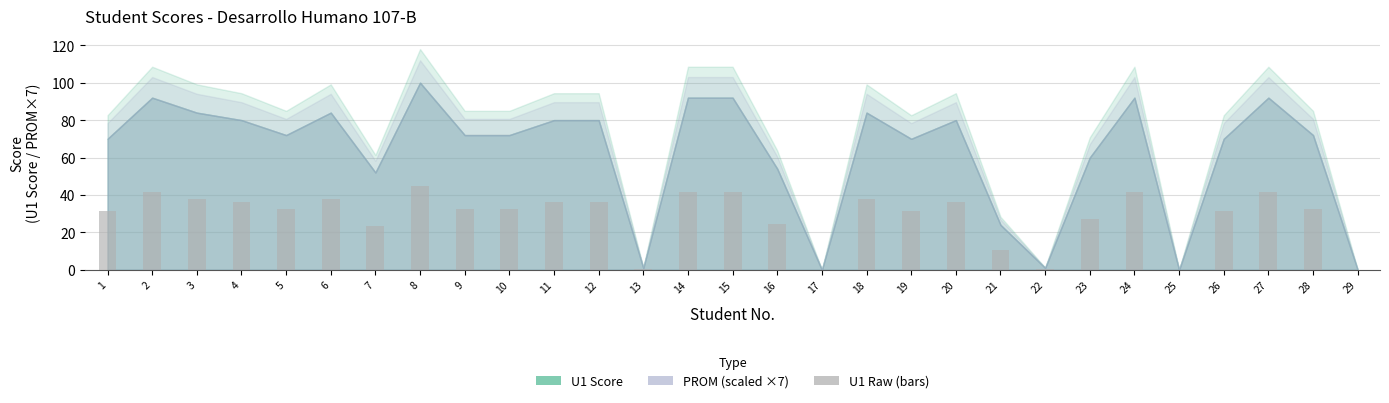

What is the sum of all values?

819.9